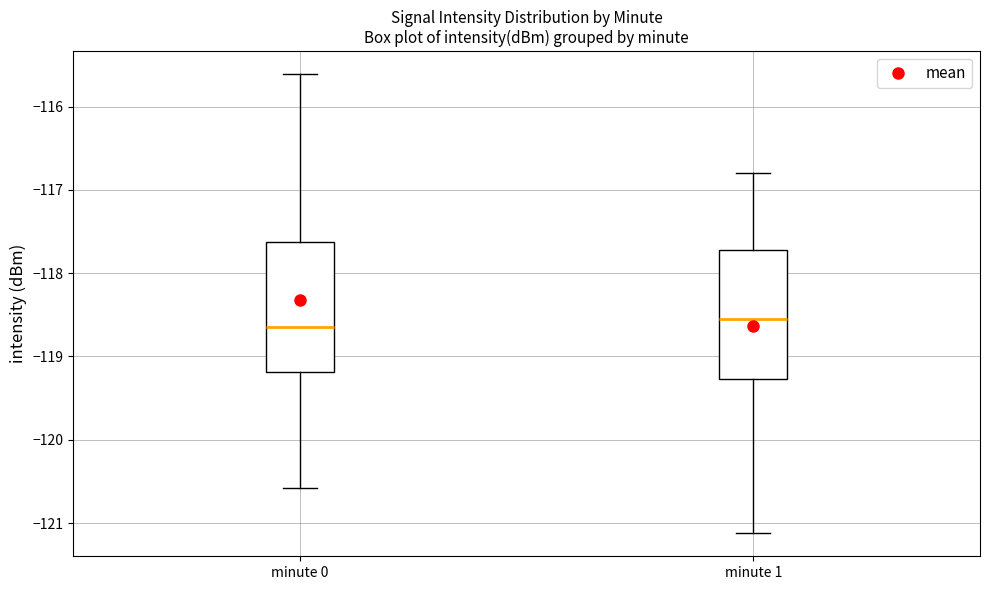

Reading left to right, read every box against the y-axis: the position of its median line, the range the box covers, and the ends of its whiskers. The values are not printed on the chart, so give them approximately, as read against the axis.

minute 0: median -118.7, box -119.2 to -117.6, whiskers -120.6 to -115.6
minute 1: median -118.5, box -119.3 to -117.7, whiskers -121.1 to -116.8